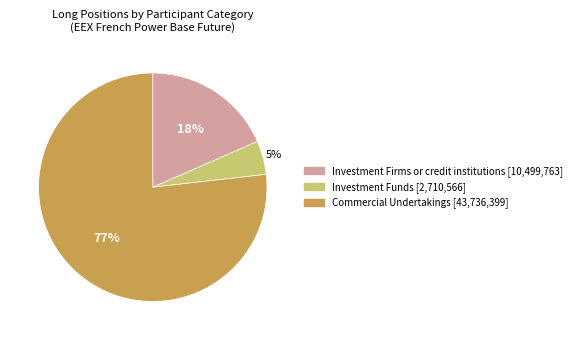

Combined, do Investment Firms or credit institutions and Commercial Undertakings account for over 50%?

Yes